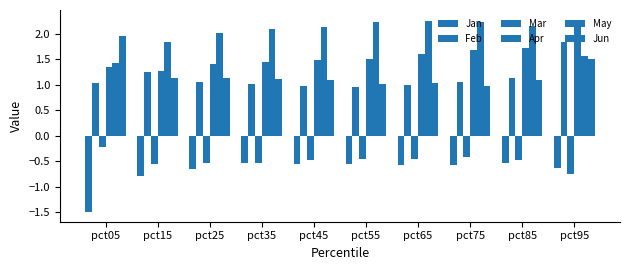

How many Apr values are between 1 and 2?

9